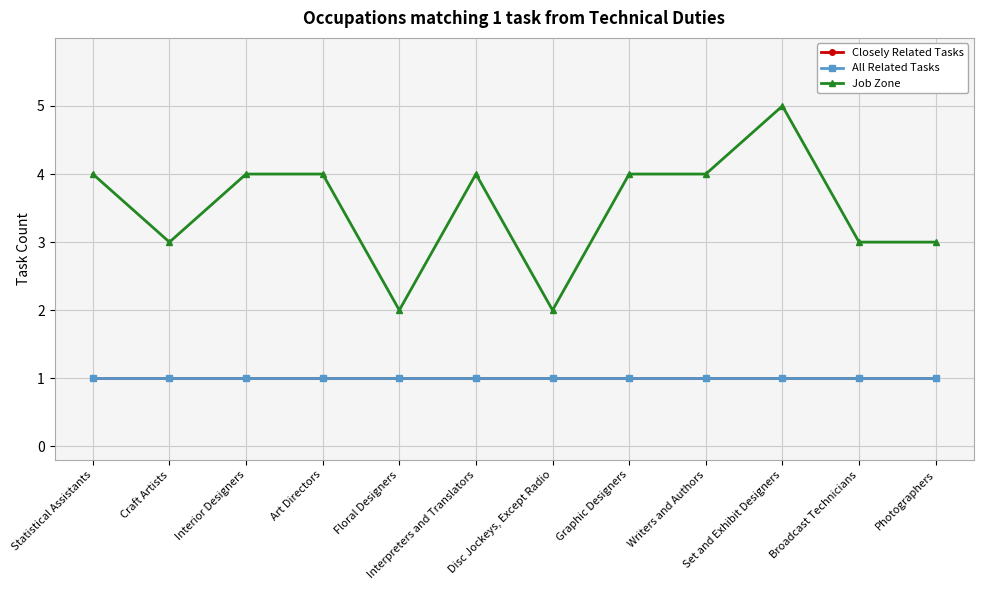

What is the sum of the All Related Tasks values at Graphic Designers and Photographers?

2